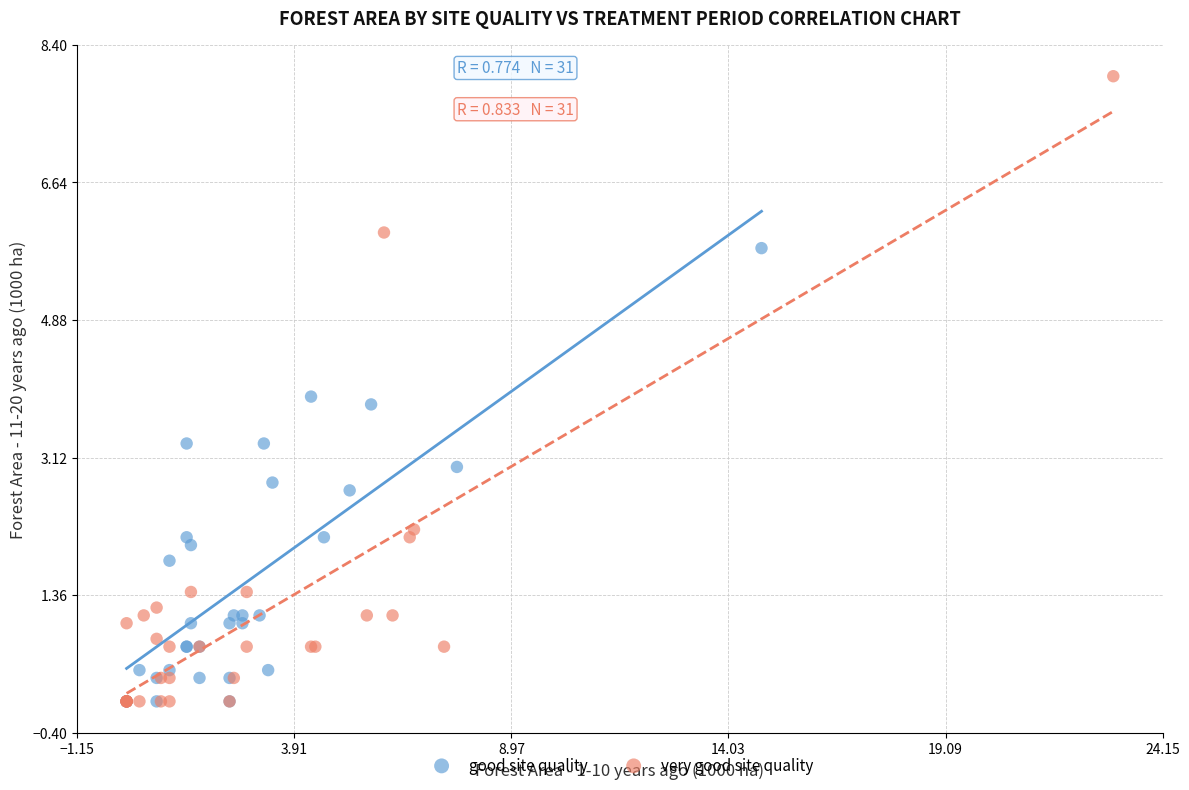

Which series has the largest Y range (max minus min)?

very good site quality